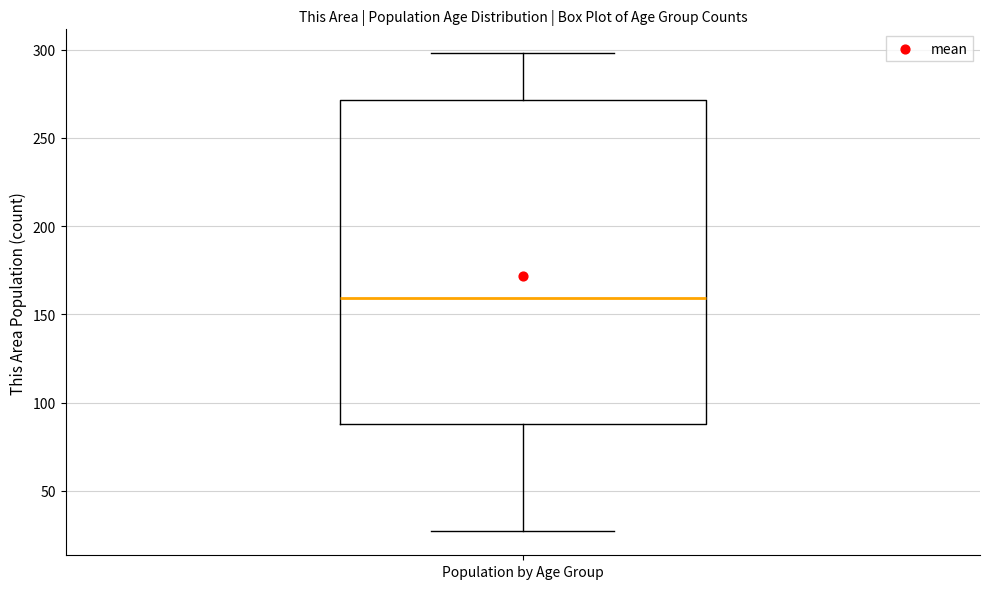

Transcribe this box plot: give where the median line is, the range the box spans, and where the two whiskers end, as read against the y-axis. The values are not printed on the chart, so give them approximately, as read against the axis.

median 160, box 90 to 270, whiskers 25 to 300